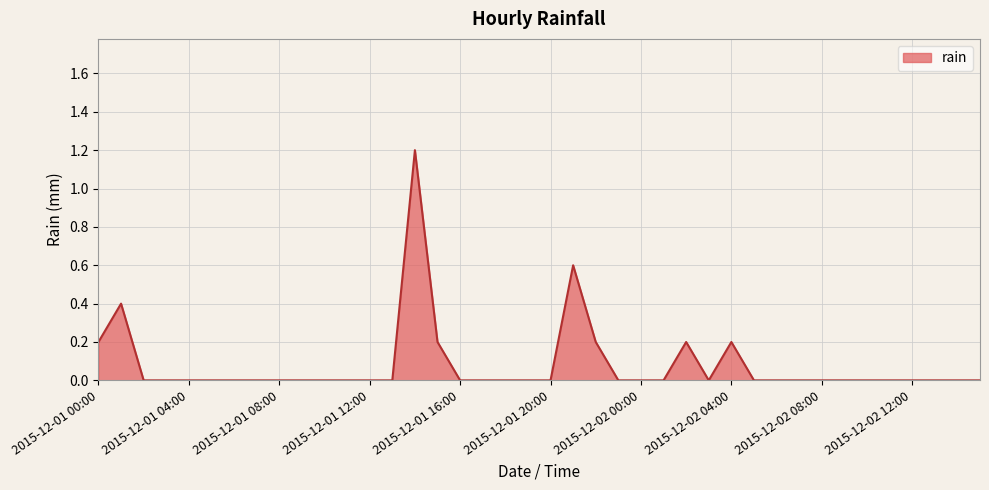

Reading right to left, extract all data points from this chart.

0.0	0.0	0.0	0.0	0.0	0.0	0.0	0.0	0.0	0.0	0.0	0.2	0.0	0.2	0.0	0.0	0.0	0.2	0.6	0.0	0.0	0.0	0.0	0.0	0.2	1.2	0.0	0.0	0.0	0.0	0.0	0.0	0.0	0.0	0.0	0.0	0.0	0.0	0.4	0.2